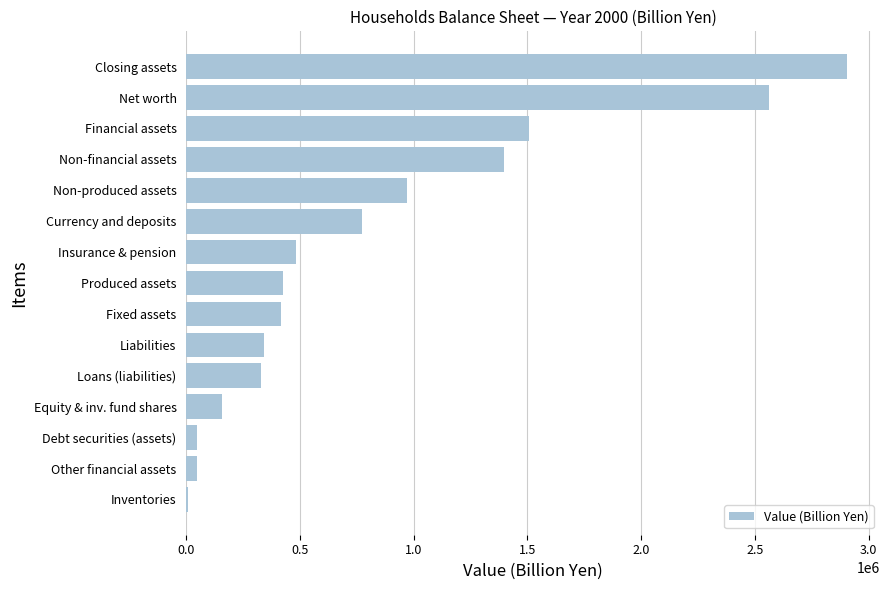

What is the change in value from Financial assets to Non-produced assets?

-533465.5